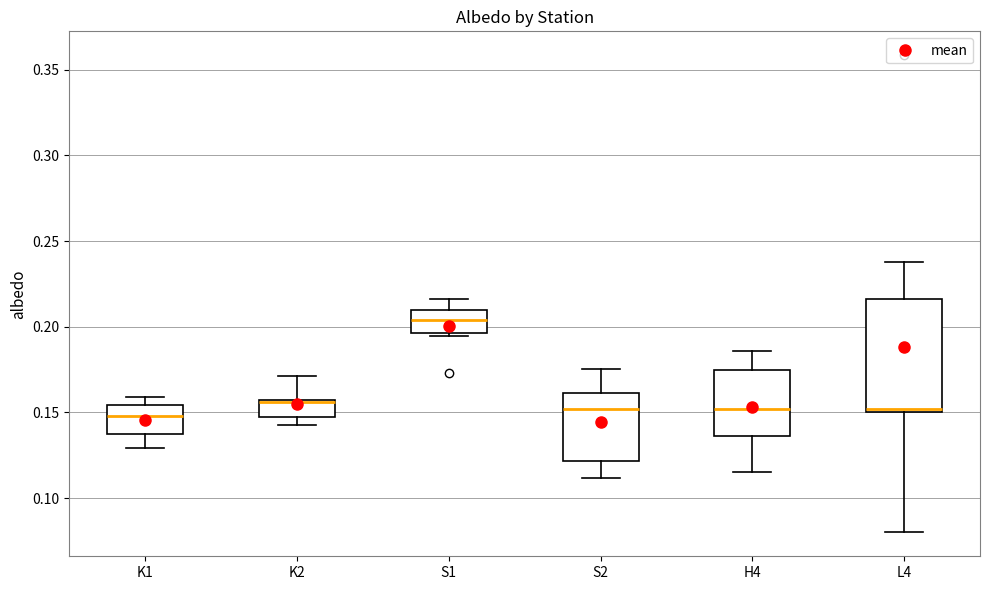

Reading left to right, read every box against the y-axis: the position of its median line, the range the box covers, and the ends of its whiskers. The values are not printed on the chart, so give them approximately, as read against the axis.

K1: median 0.150, box 0.140 to 0.155, whiskers 0.130 to 0.160
K2: median 0.155, box 0.145 to 0.155, whiskers 0.145 (just below the box's lower edge) to 0.170
S1: median 0.205, box 0.195 to 0.210, whiskers 0.195 (just below the box's lower edge) to 0.215
S2: median 0.150, box 0.120 to 0.160, whiskers 0.110 to 0.175
H4: median 0.150, box 0.135 to 0.175, whiskers 0.115 to 0.185
L4: median 0.150 (just above the box's lower edge), box 0.150 to 0.215, whiskers 0.080 to 0.240